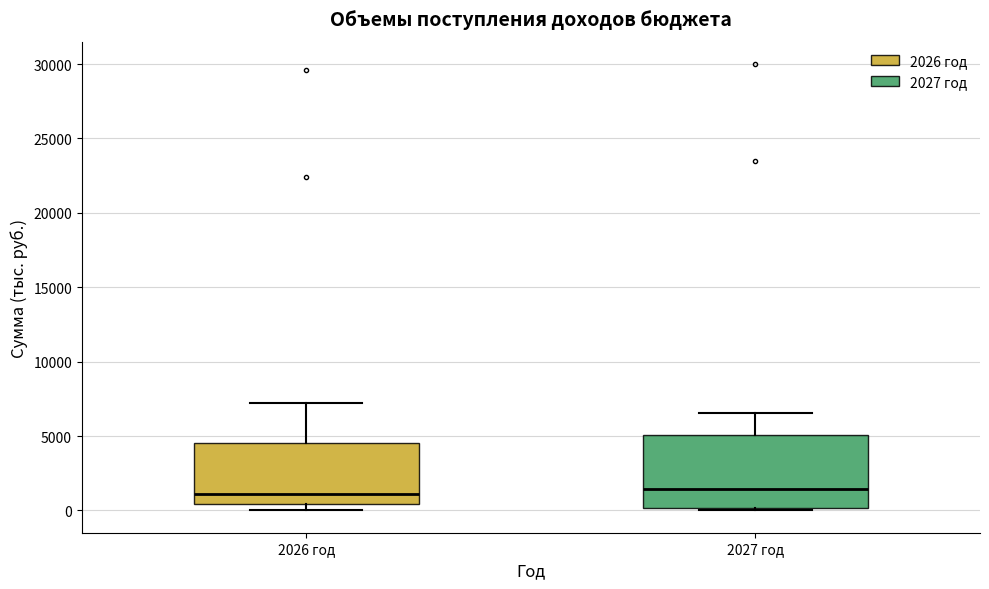

Reading left to right, transcribe this box plot: for each box, give where its median line is, the range the box spans, and where its two whiskers end, as read against the y-axis. The values are not printed on the chart, so give them approximately, as read against the axis.

2026 год: median 1000, box 500 to 4500, whiskers 0 to 7500
2027 год: median 1500, box 0 to 5000, whiskers 0 to 6500